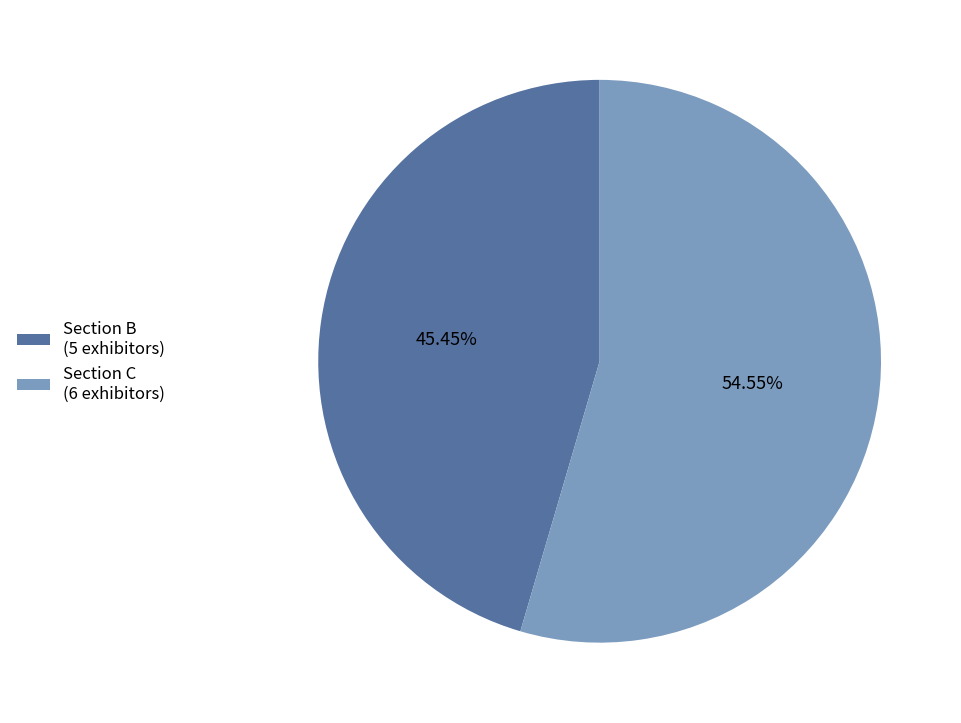

Is the sum of Section C (6 exhibitors) and Section B (5 exhibitors) greater than half?

Yes